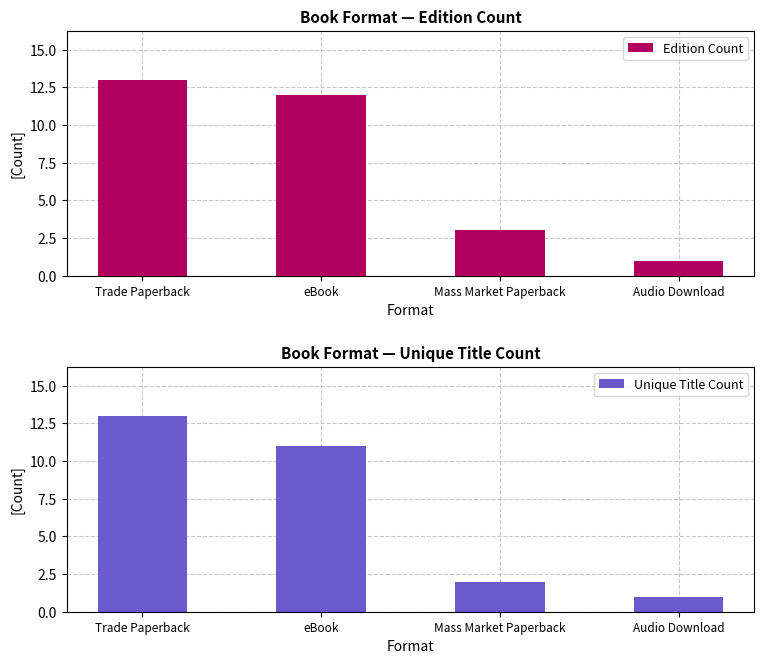

Which series has the largest total across all categories?

Edition Count